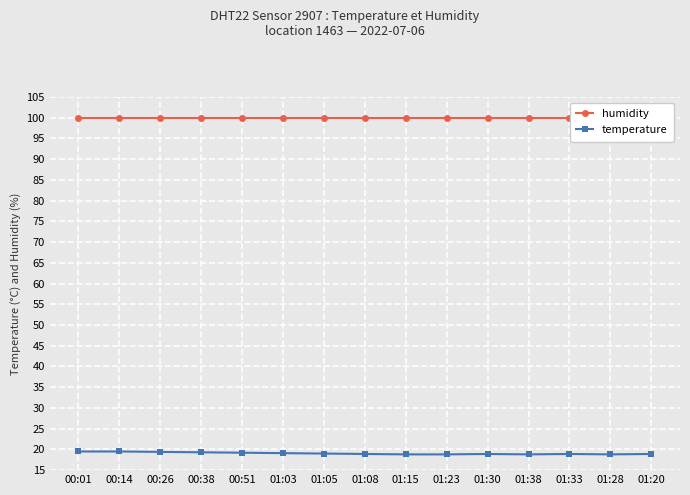

Reading left to right, list all the values displayed in this chart.

humidity: 00:01=99.9	00:14=99.9	00:26=99.9	00:38=99.9	00:51=99.9	01:03=99.9	01:05=99.9	01:08=99.9	01:15=99.9	01:23=99.9	01:30=99.9	01:38=99.9	01:33=99.9	01:28=99.9	01:20=99.9
temperature: 00:01=19.5	00:14=19.5	00:26=19.4	00:38=19.3	00:51=19.2	01:03=19.1	01:05=19.0	01:08=18.9	01:15=18.8	01:23=18.8	01:30=18.9	01:38=18.8	01:33=18.9	01:28=18.8	01:20=18.9